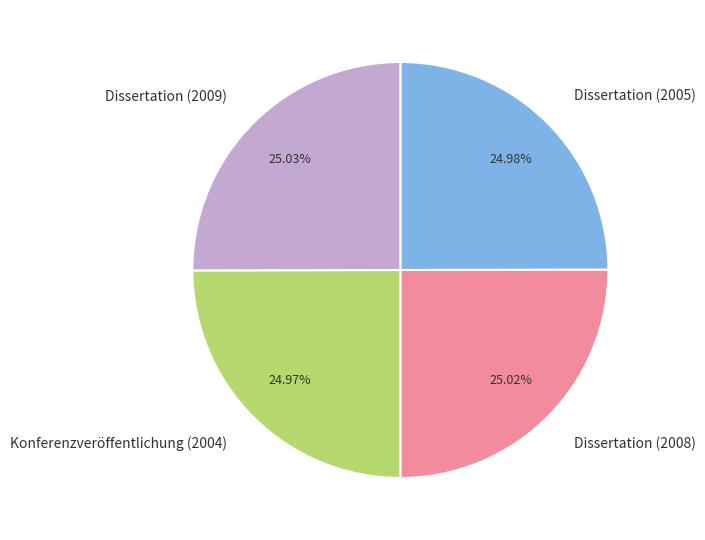

Count the number of slices in the pie.

4